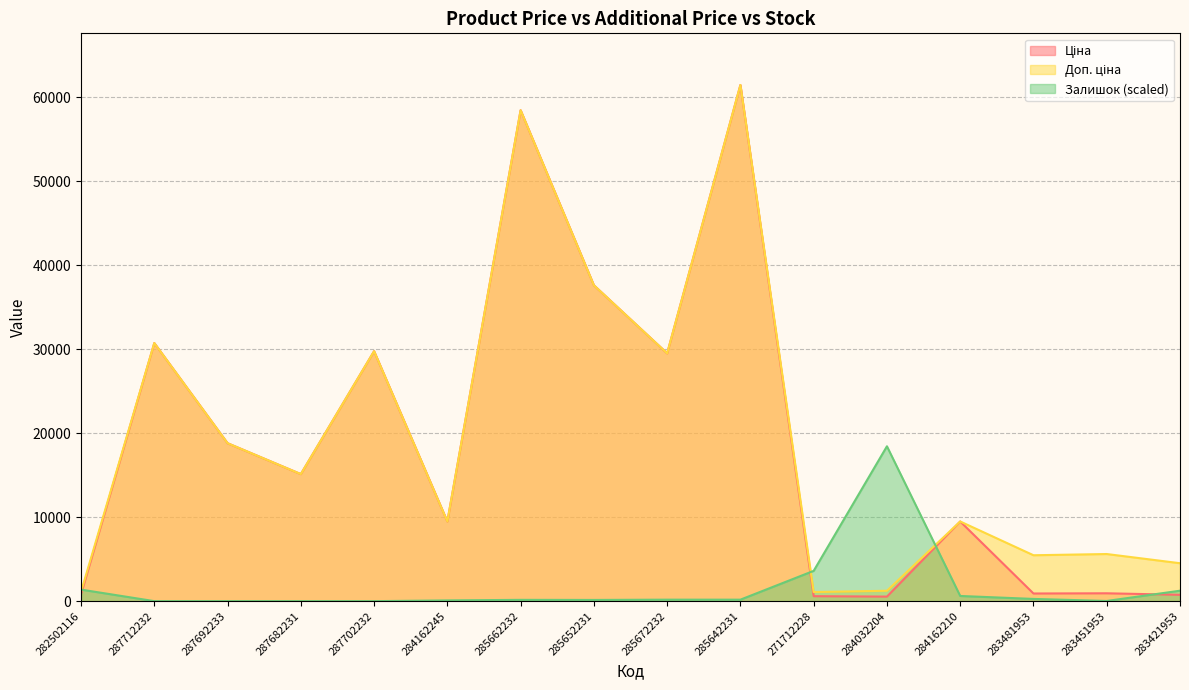

Which label corresponds to the largest value in the chart?

285642231